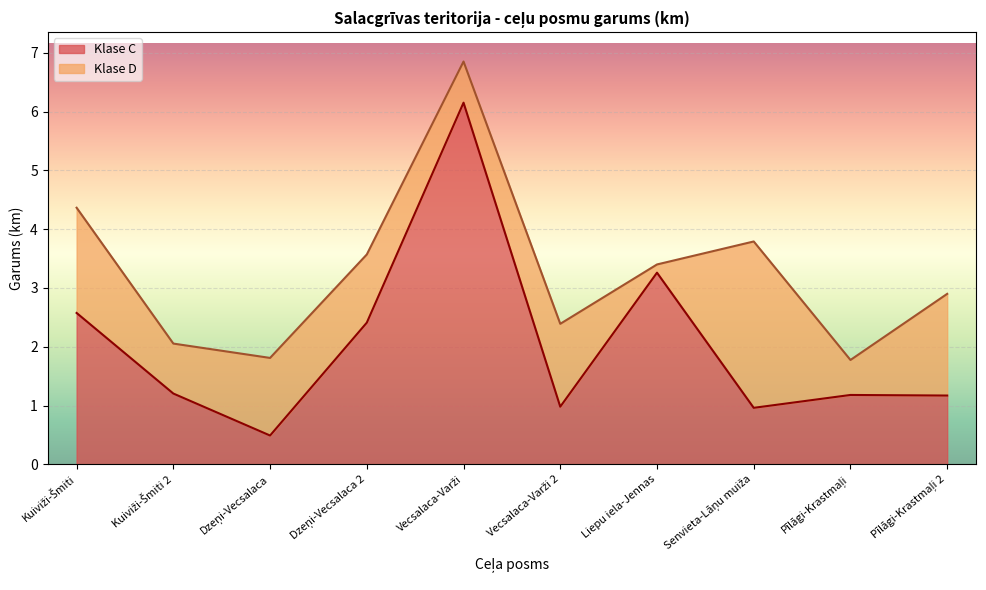

Read the value at Vecsalaca-Varži.

6.2